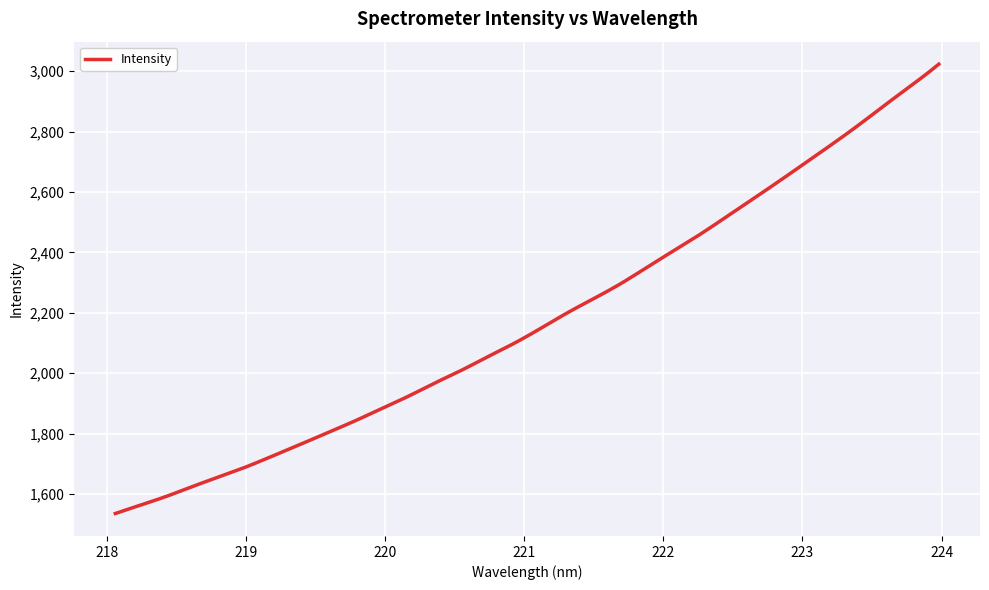

What is the difference between the maximum and minimum values?

1488.4